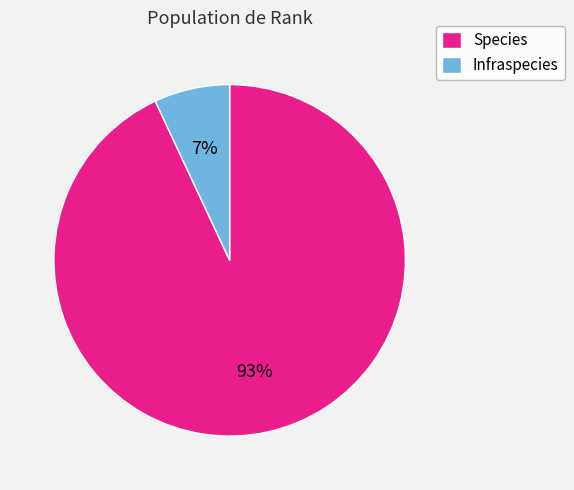

The Infraspecies slice represents 7% of the pie. True or false?

True